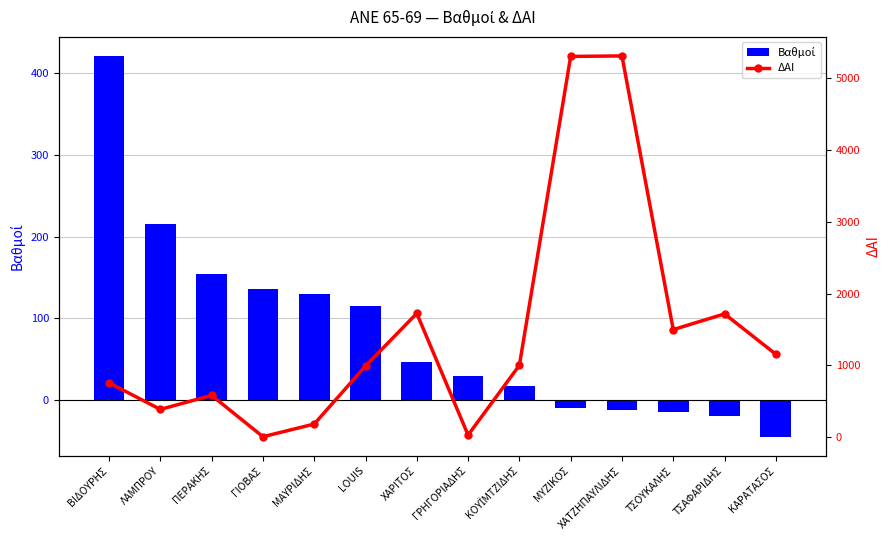

Reading left to right, list all the values displayed in this chart.

Βαθμοί: ΒΙΔΟΥΡΗΣ=421.4	ΛΑΜΠΡΟΥ=215.6	ΠΕΡΑΚΗΣ=154.2	ΓΙΟΒΑΣ=136.0	ΜΑΥΡΙΔΗΣ=130.2	LOUIS=115.5	ΧΑΡΙΤΟΣ=46.5	ΓΡΗΓΟΡΙΑΔΗΣ=29.9	ΚΟΥΪΜΤΖΙΔΗΣ=17.0	ΜΥΖΙΚΟΣ=-9.0	ΧΑΤΖΗΠΑΥΛΙΔΗΣ=-12.0	ΤΣΟΥΚΑΛΗΣ=-15.0	ΤΣΑΦΑΡΙΔΗΣ=-20.0	ΚΑΡΑΤΑΣΟΣ=-44.8
ΔΑΙ: ΒΙΔΟΥΡΗΣ=758.0	ΛΑΜΠΡΟΥ=389.0	ΠΕΡΑΚΗΣ=584.0	ΓΙΟΒΑΣ=9.0	ΜΑΥΡΙΔΗΣ=185.0	LOUIS=992.0	ΧΑΡΙΤΟΣ=1724.0	ΓΡΗΓΟΡΙΑΔΗΣ=32.0	ΚΟΥΪΜΤΖΙΔΗΣ=1002.0	ΜΥΖΙΚΟΣ=5297.0	ΧΑΤΖΗΠΑΥΛΙΔΗΣ=5304.0	ΤΣΟΥΚΑΛΗΣ=1498.0	ΤΣΑΦΑΡΙΔΗΣ=1717.0	ΚΑΡΑΤΑΣΟΣ=1156.0